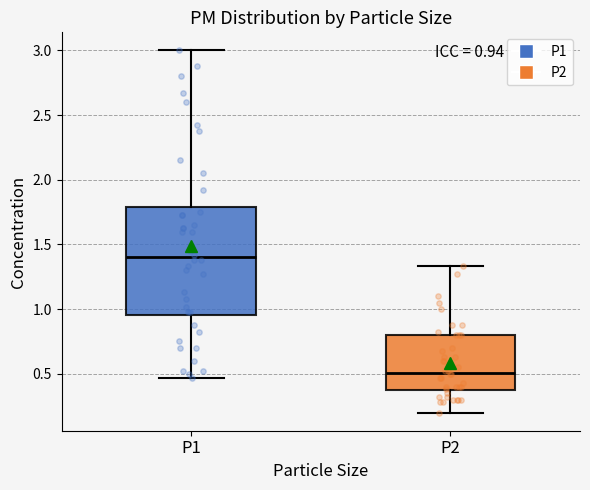

Which box is the tallest, from its lower edge to its upper edge?

P1